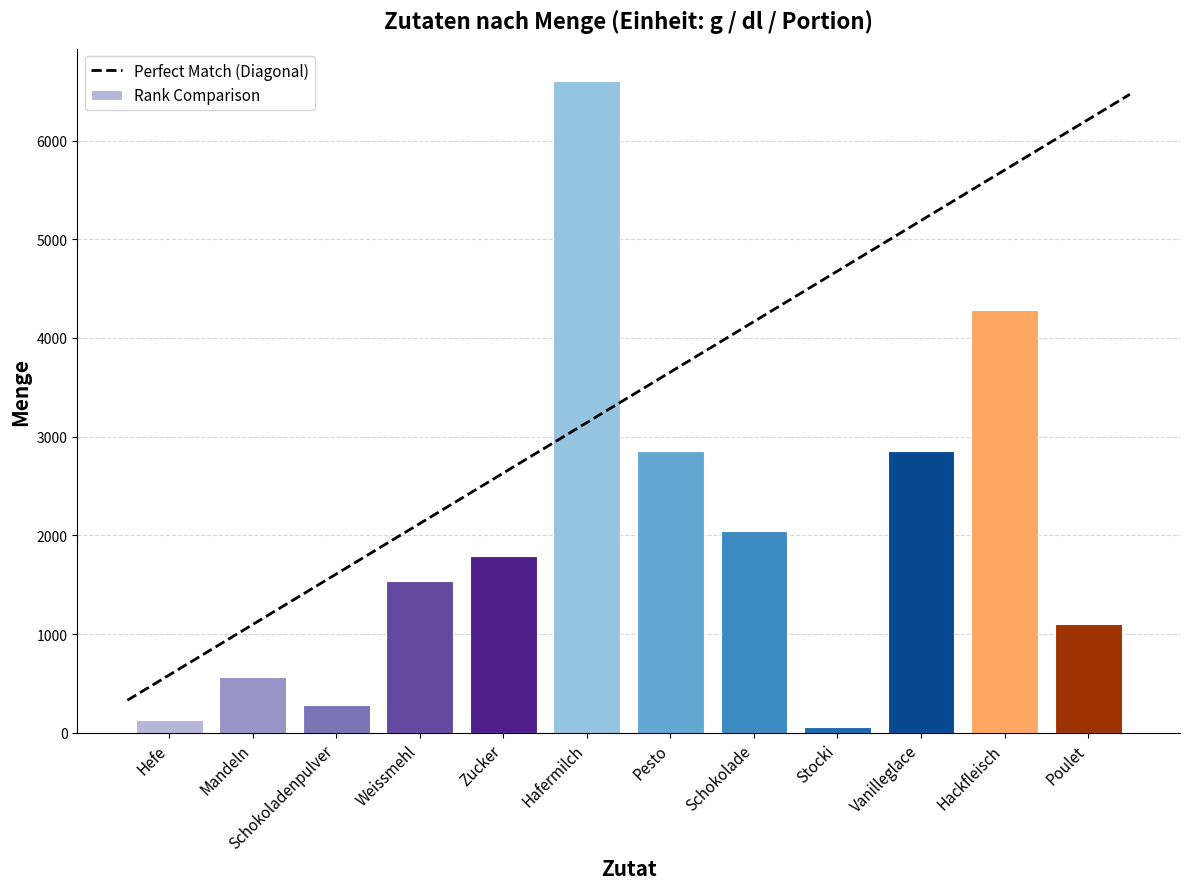

The value at Vanilleglace is 2850. True or false?

True